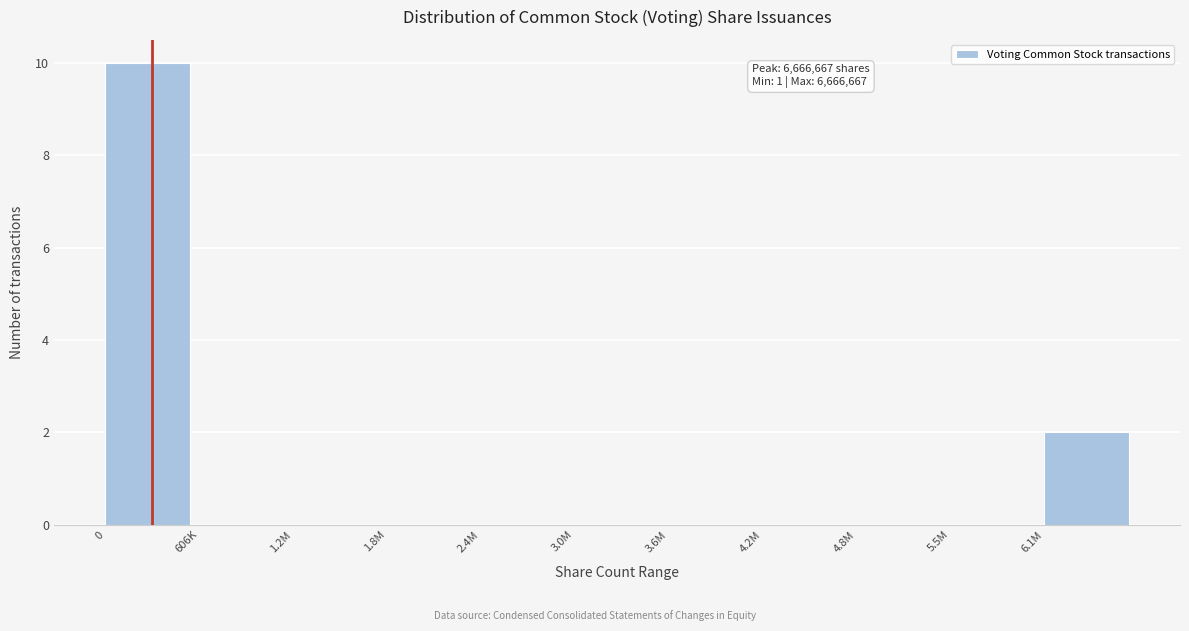

Reading left to right, what are all the values shown in this chart?

0=10	606K=0	1.2M=0	1.8M=0	2.4M=0	3.0M=0	3.6M=0	4.2M=0	4.8M=0	5.5M=0	6.1M=2